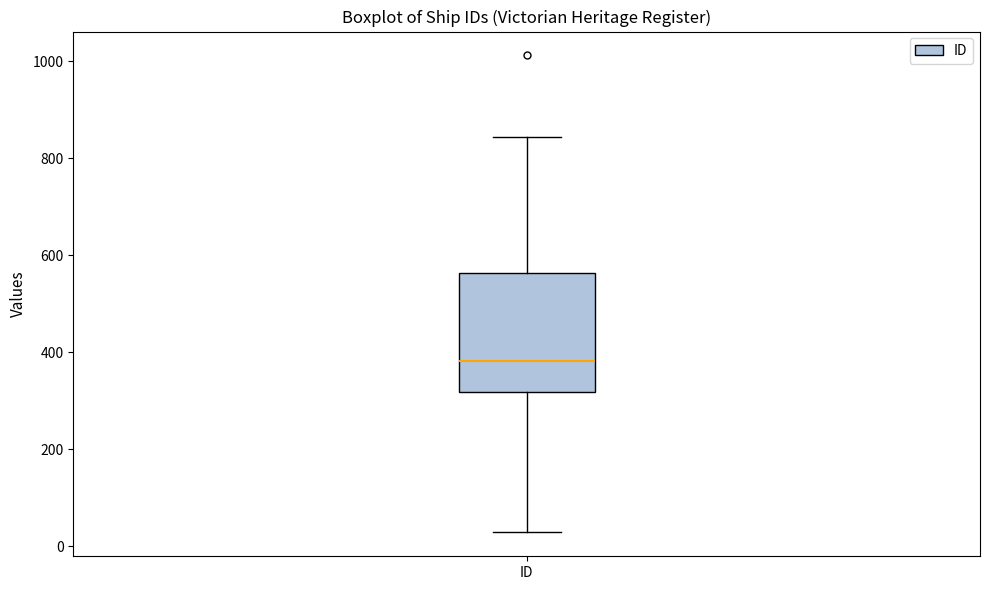

Where does the upper whisker of the box for ID end on the y-axis? The values are not printed on the chart, so give them approximately, as read against the axis.

840